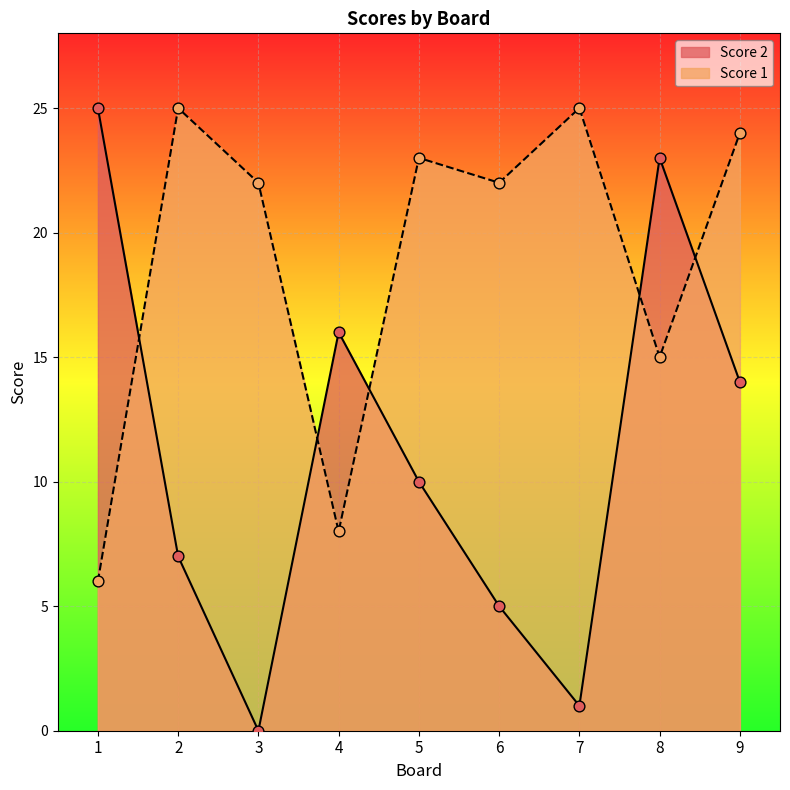

What are all the series names shown in the legend?

Score 2, Score 1